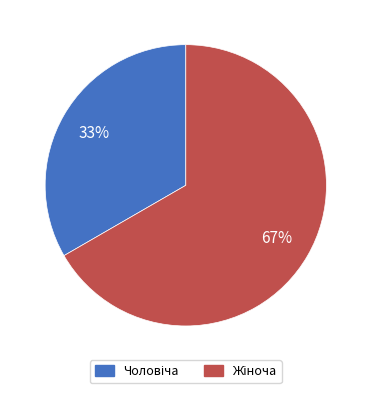

Is there any slice that represents more than half of the pie?

Yes